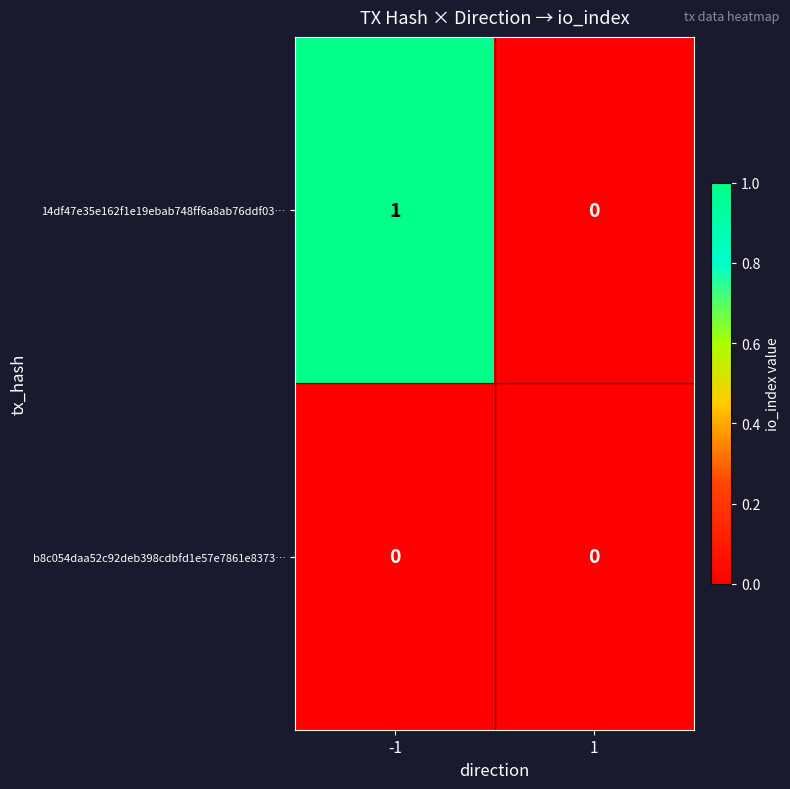

Reading left to right, extract all data points from this chart.

14df47e35e162f1e19ebab748ff6a8ab76ddf03…: 1	0
b8c054daa52c92deb398cdbfd1e57e7861e8373…: 0	0